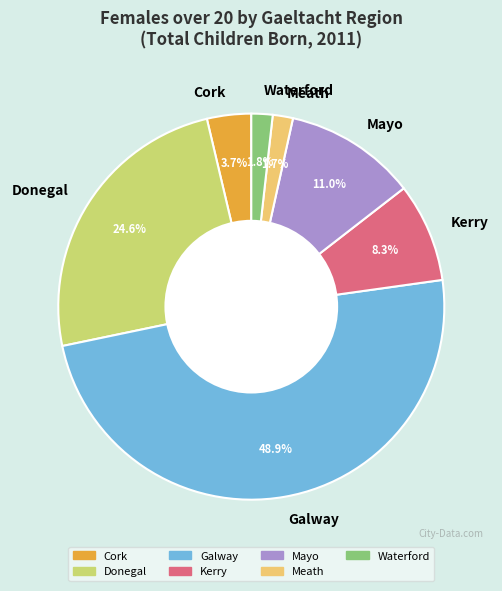

To the nearest percent, what is the difference between the largest and smallest slice percentages?

47%